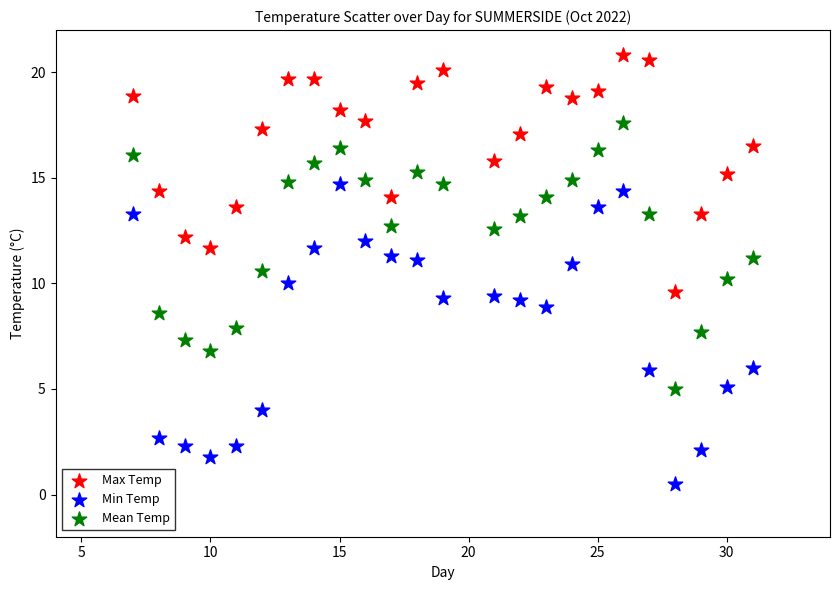

Which series contains the highest Y value?

Max Temp